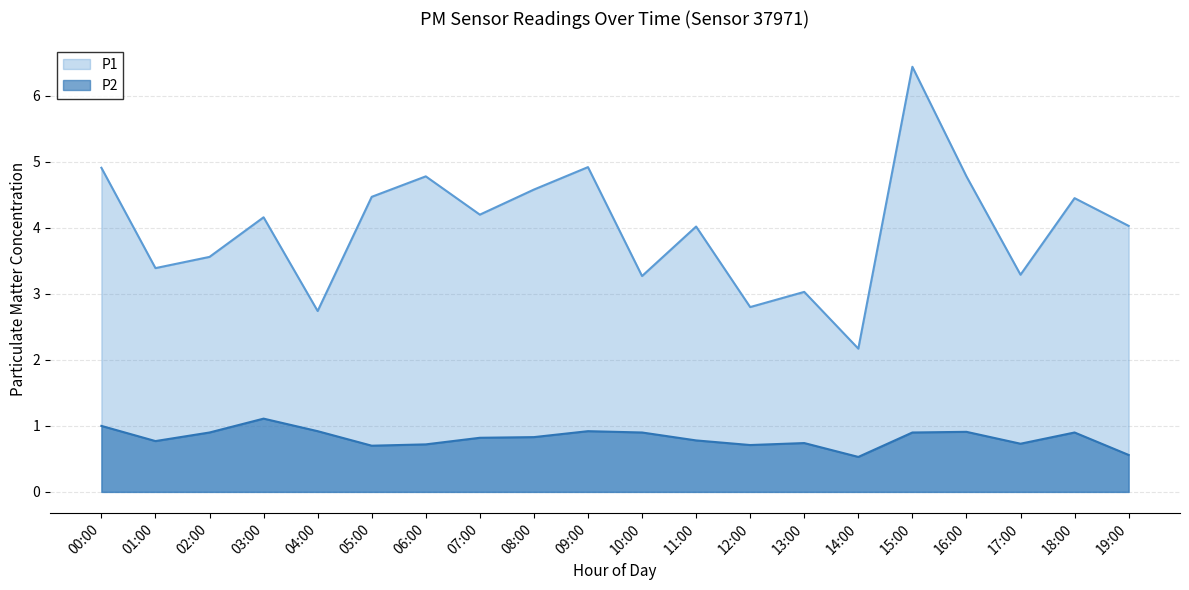

True or false: P1 and P2 intersect in this chart.

False